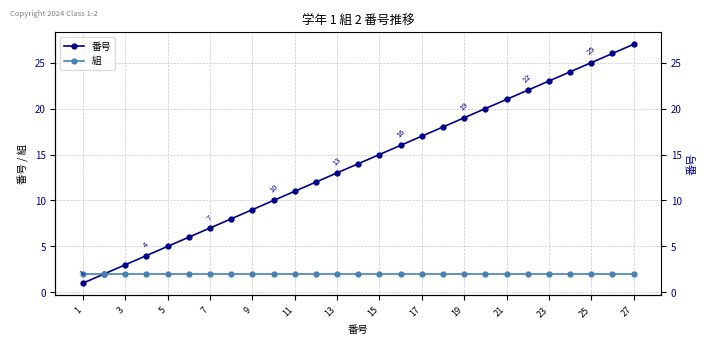

True or false: 組 and 番号 intersect in this chart.

False